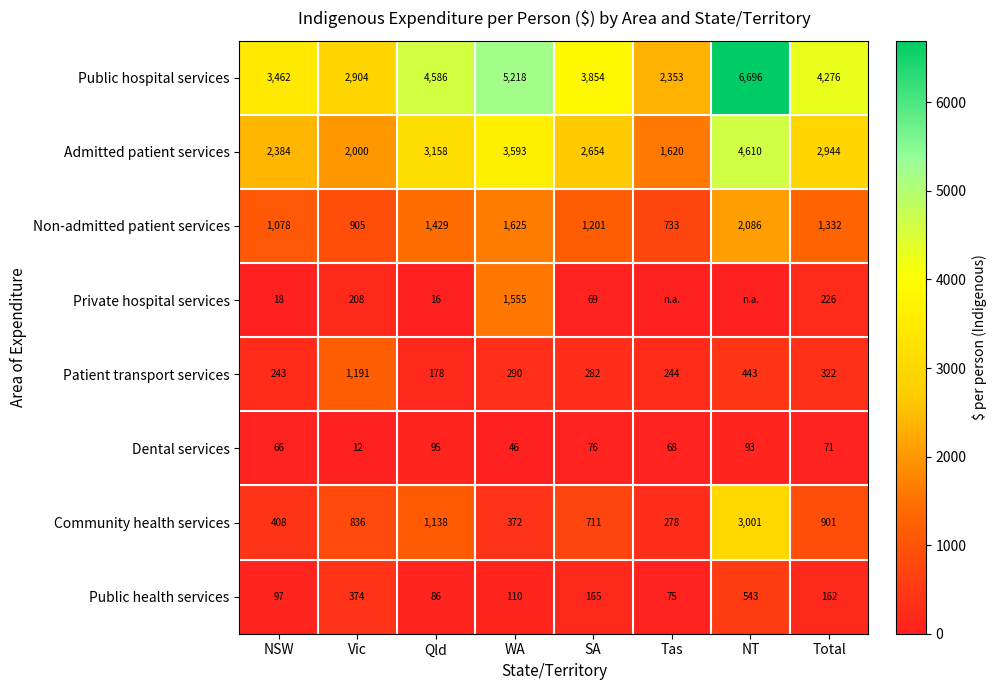

List the labels in order of Admitted patient services value, largest first.

NT, WA, Qld, Total, SA, NSW, Vic, Tas